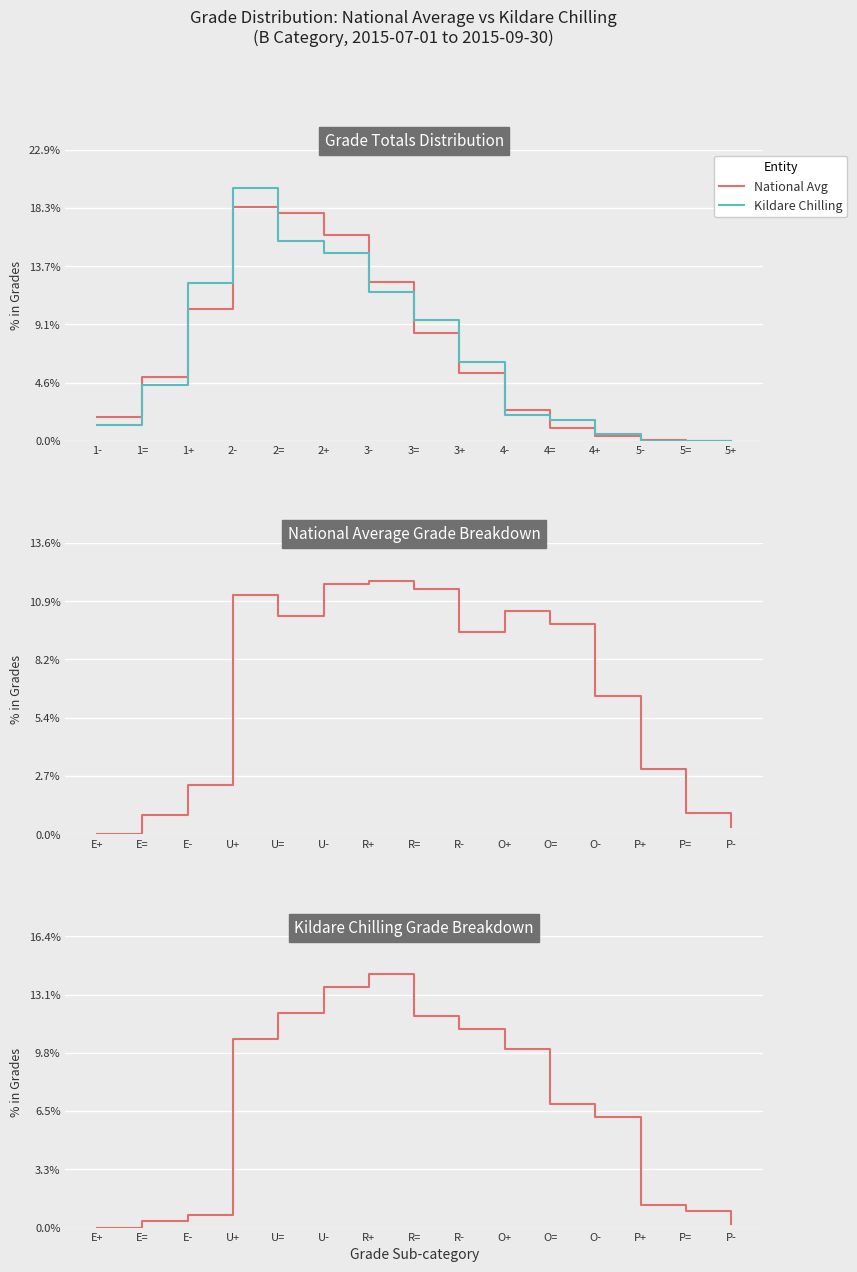

Is the value of Kildare Chilling at 2+ greater than the value of National Avg at 1+?

Yes